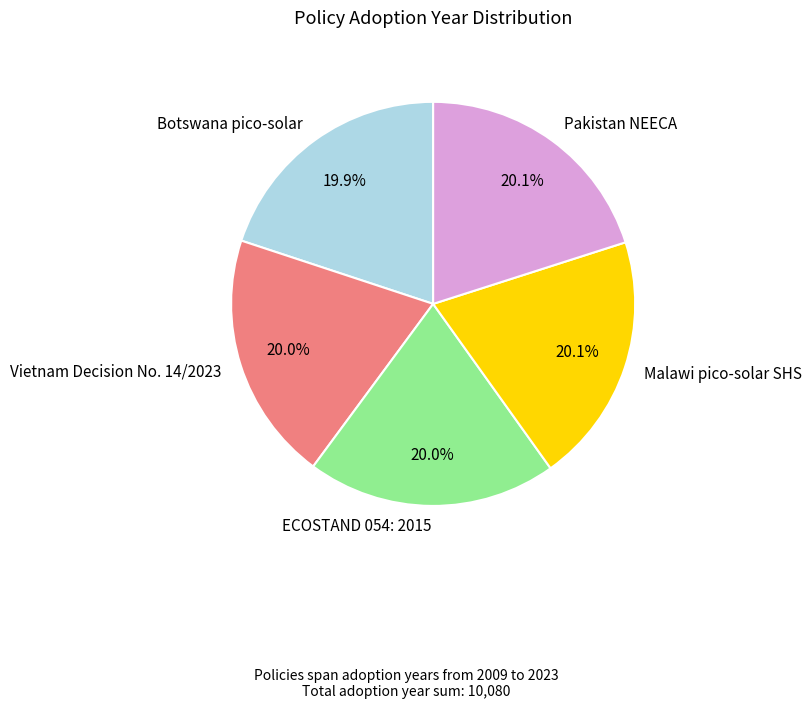

What percentage is the Pakistan NEECA slice, to the nearest percent?

20%